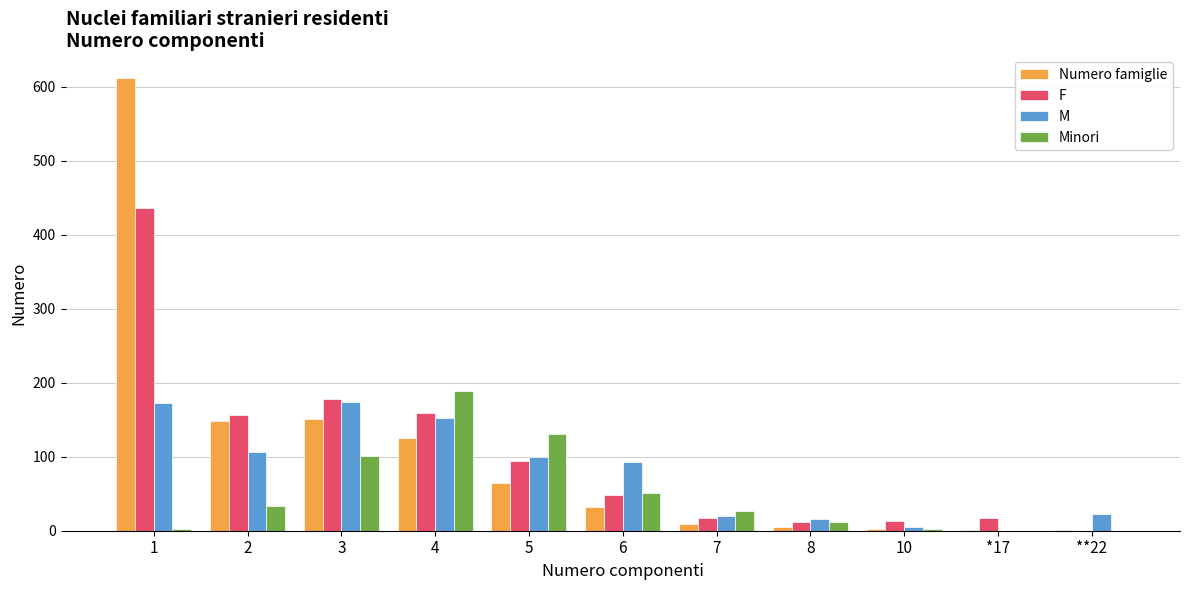

Which series has the widest spread of values?

Numero famiglie